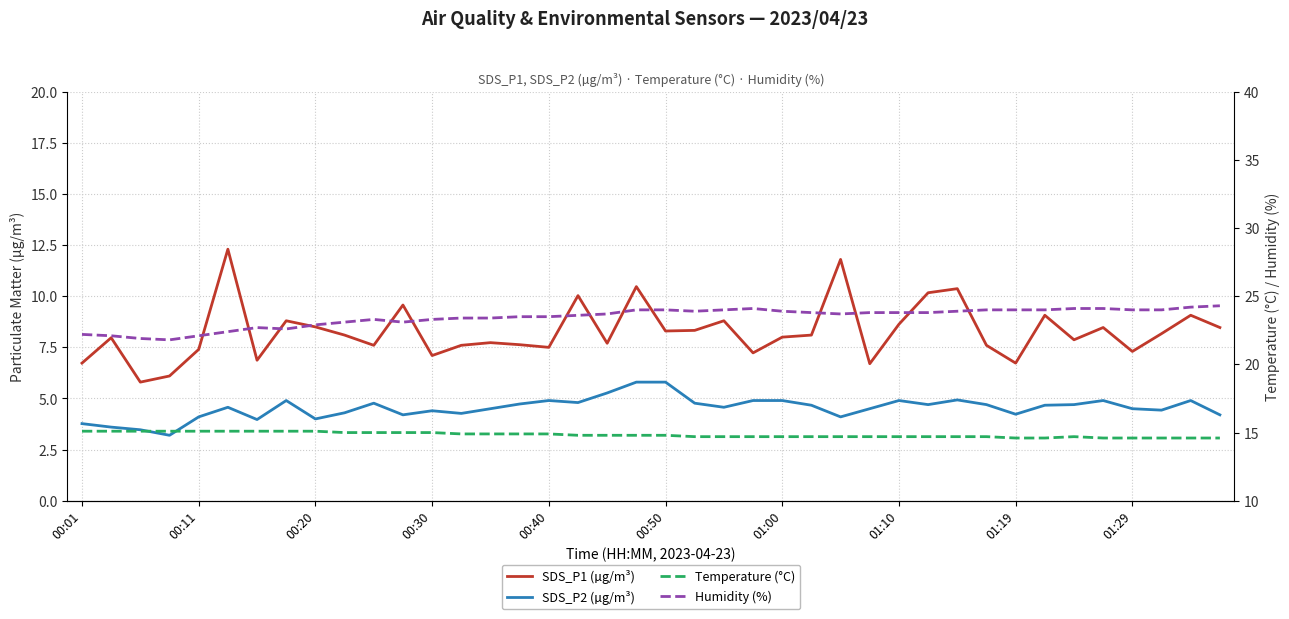

List the series in order of their overall mean, highest first.

Humidity (%), Temperature (°C), SDS_P1 (µg/m³), SDS_P2 (µg/m³)